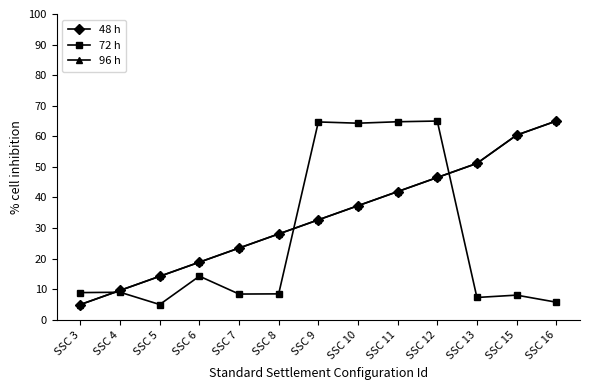

List the series in order of their peak value, highest first.

48 h, 72 h, 96 h